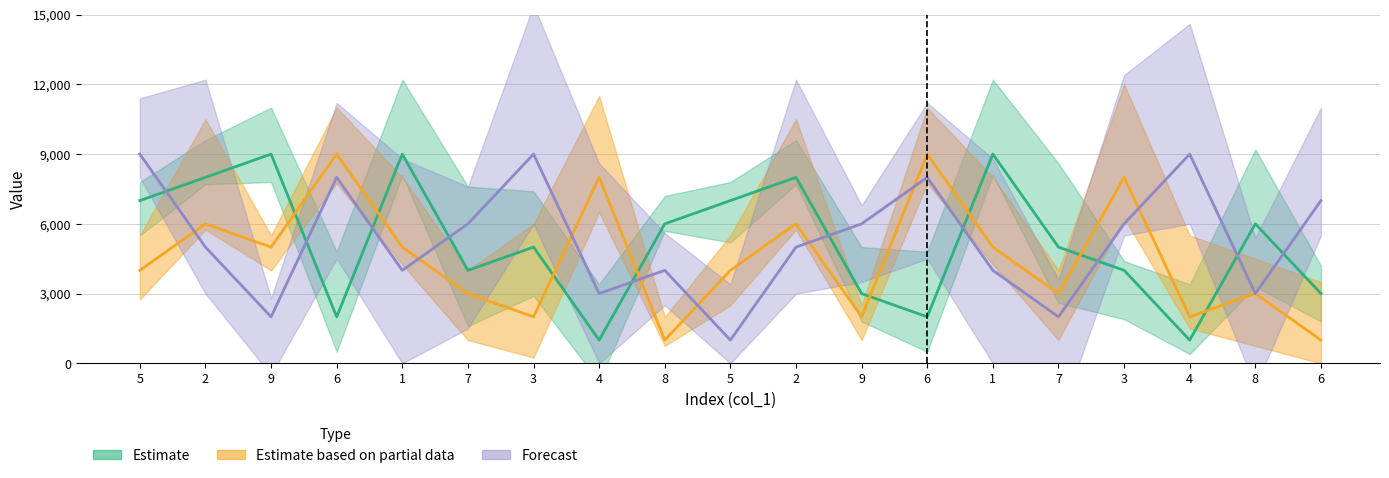

In col_7, how many points are higher than both neighbors (excluding endpoints)?

7